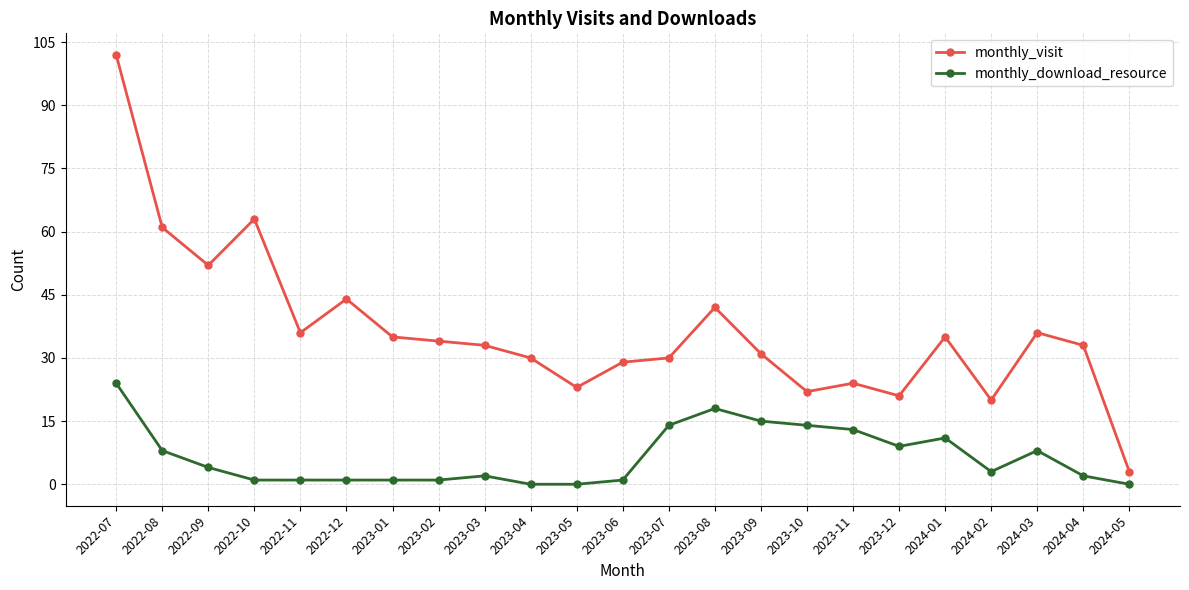

True or false: monthly_download_resource and monthly_visit cross at least once.

False